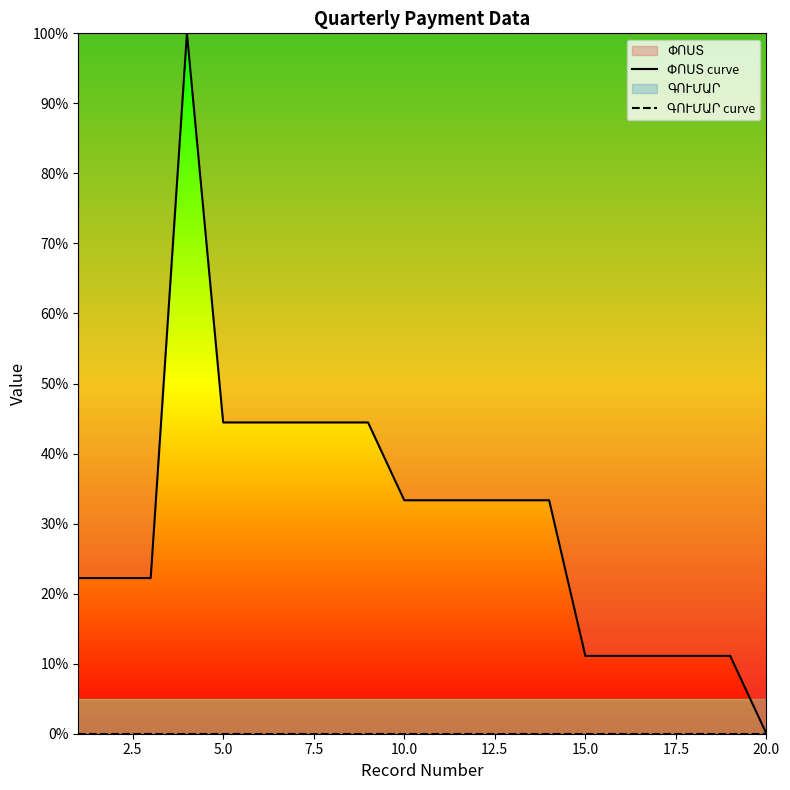

How many data points does each series have?

20